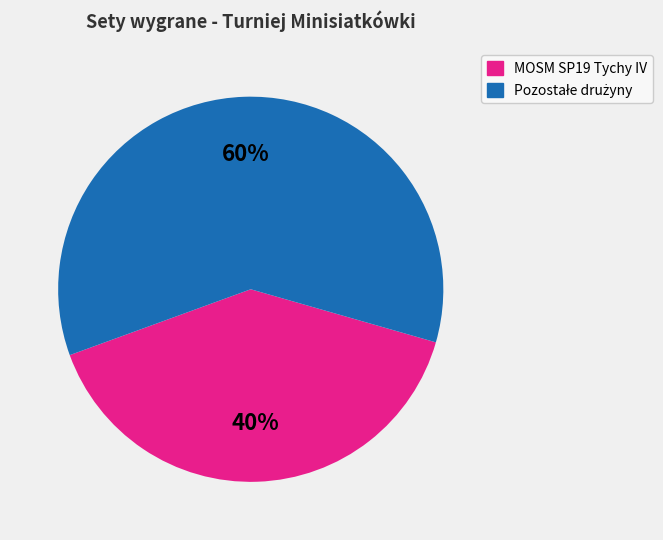

Does any single category account for the majority?

Yes